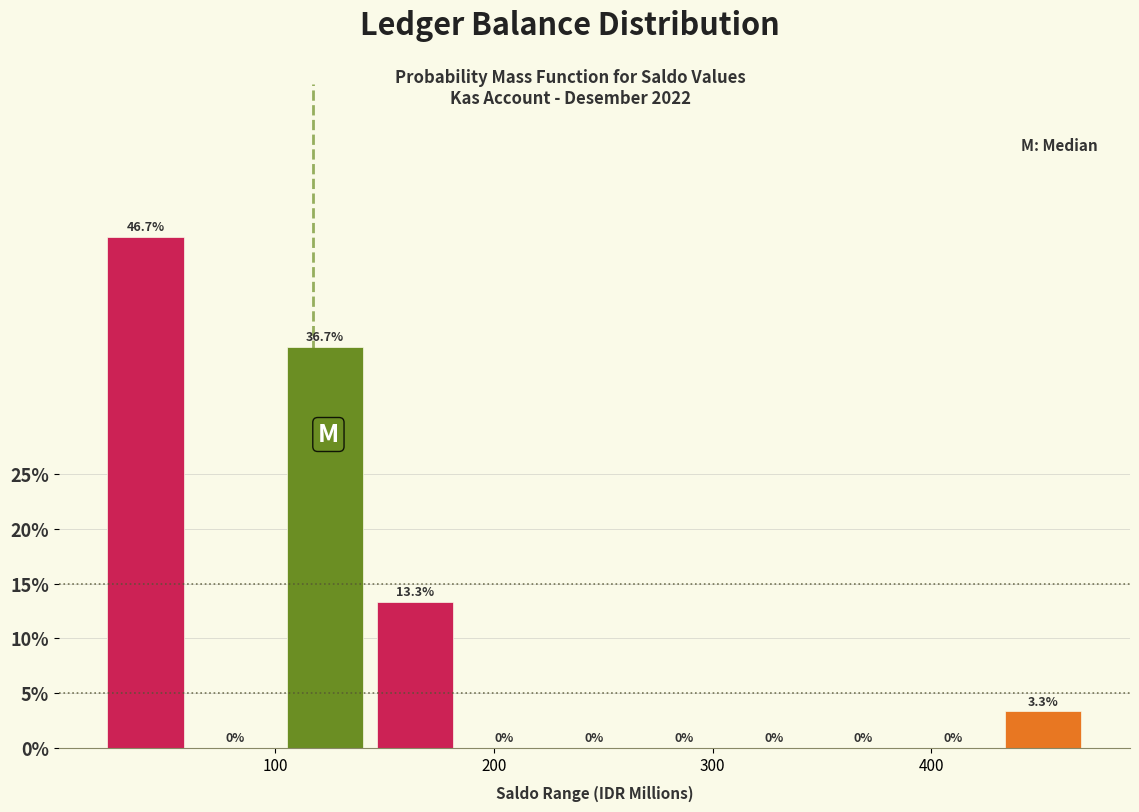

Over which range of the x-axis is the bar tallest?

20 to 60